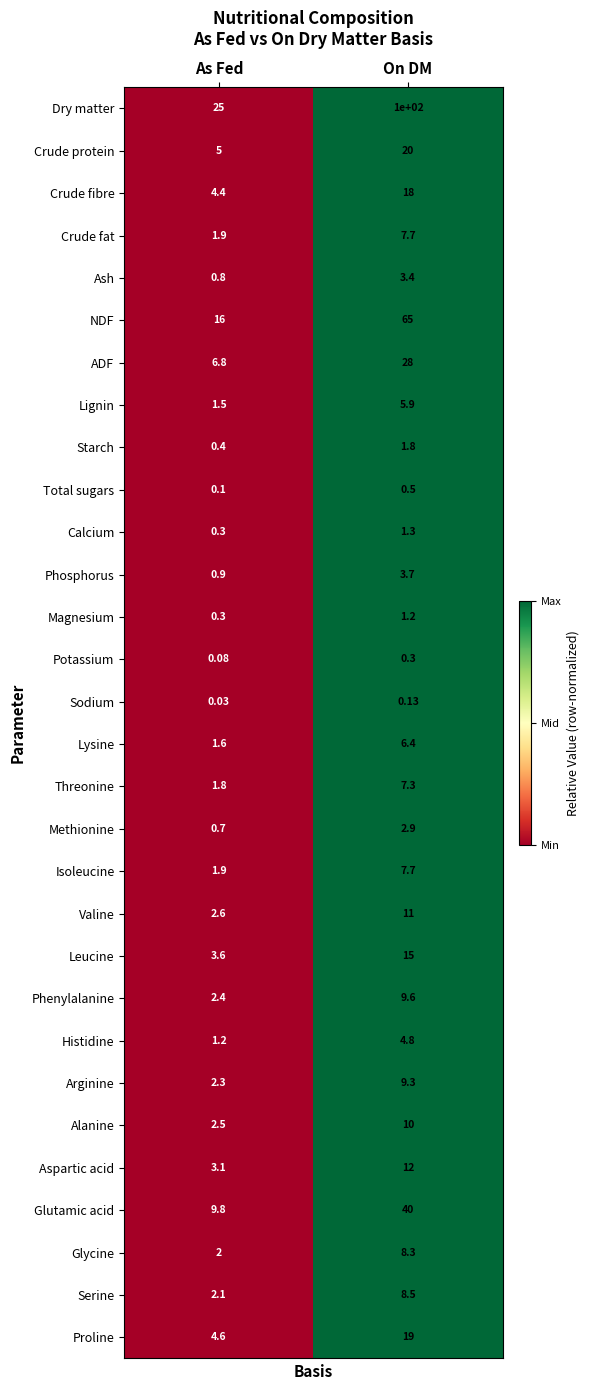

Which series has the largest total across all categories?

Dry matter